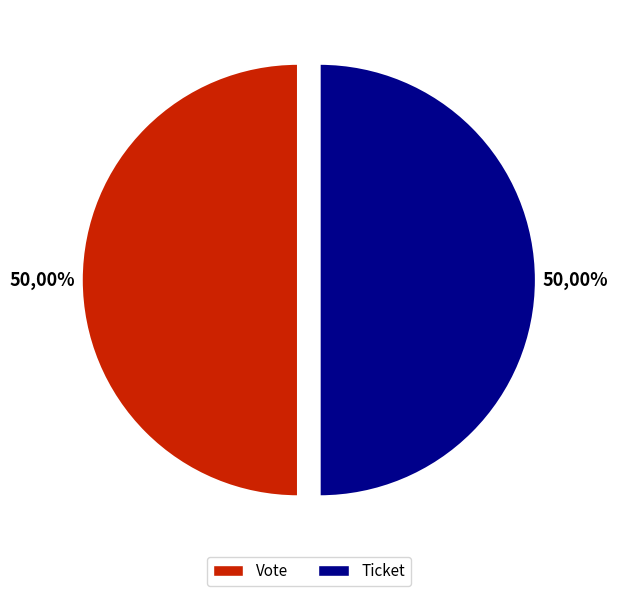

What is the largest slice in the pie chart?

Vote